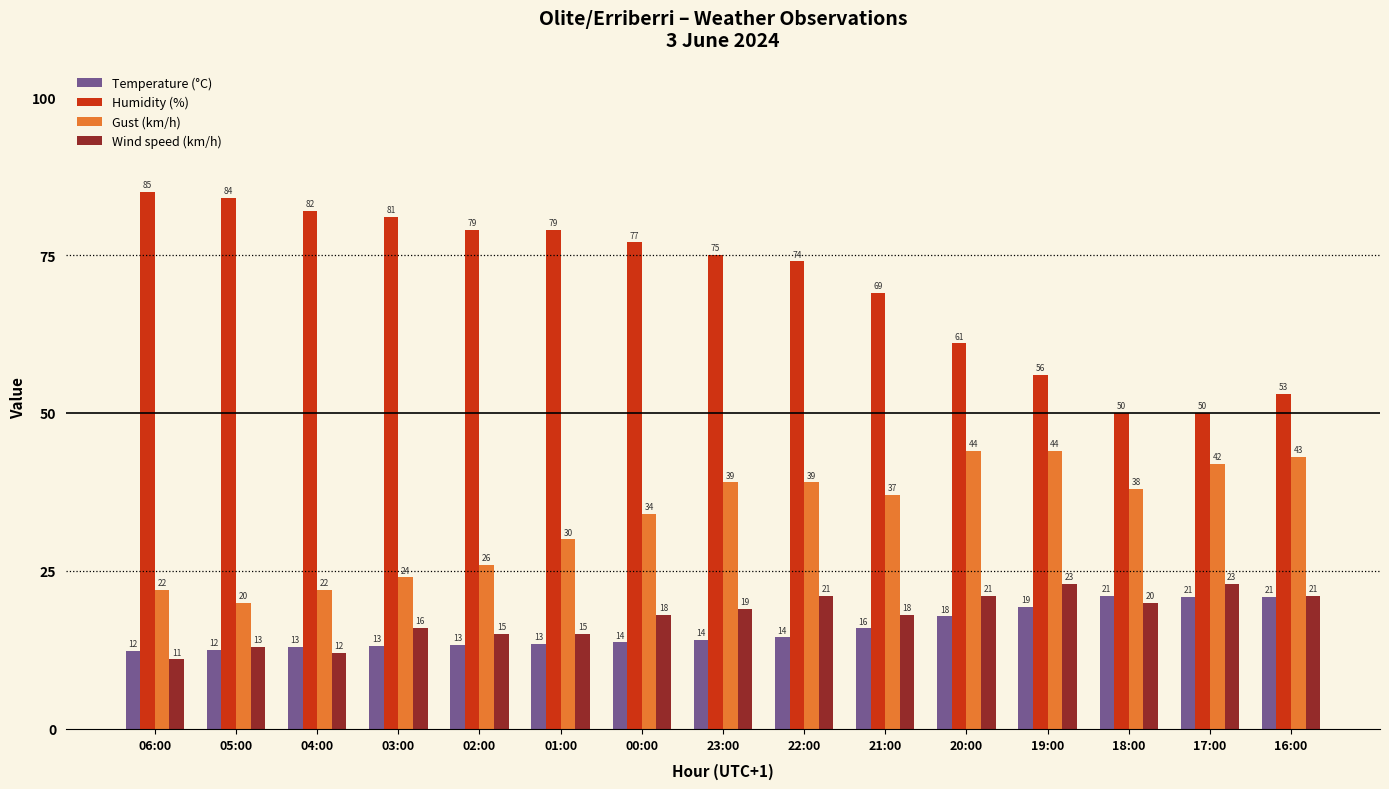

At which category does the chart reach its peak across all series?

06:00